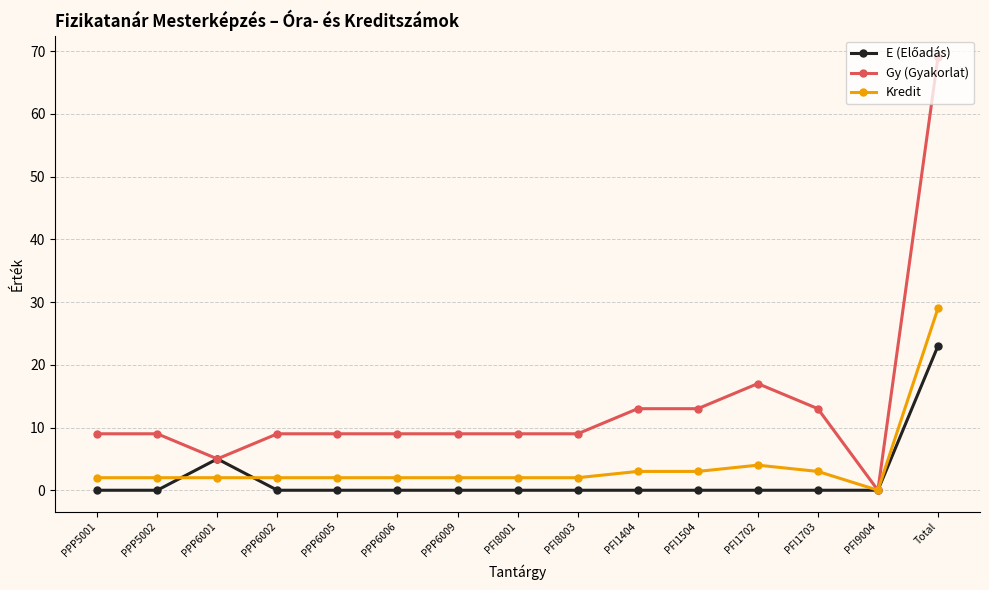

What is the value of the Kredit point at the 11th from the left?

3